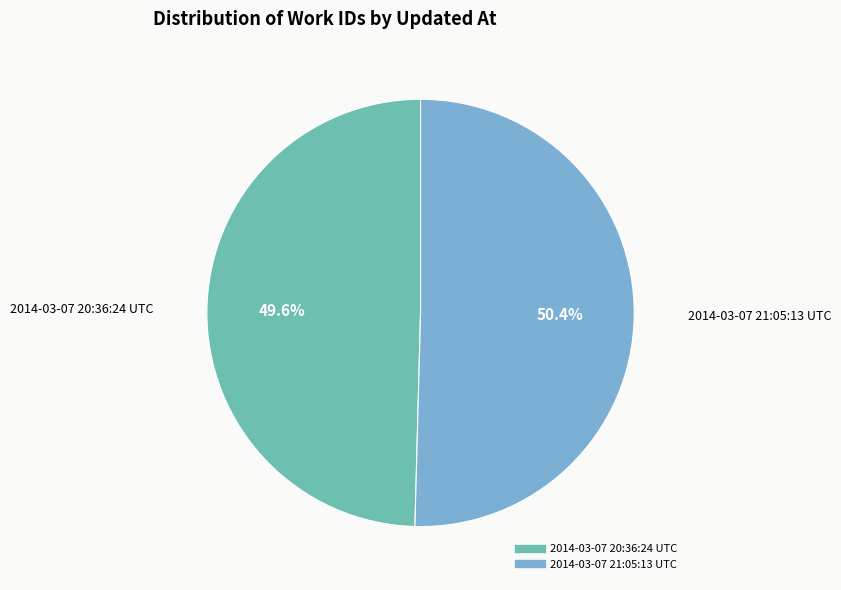

Between 2014-03-07 20:36:24 UTC and 2014-03-07 21:05:13 UTC, which is larger?

2014-03-07 21:05:13 UTC